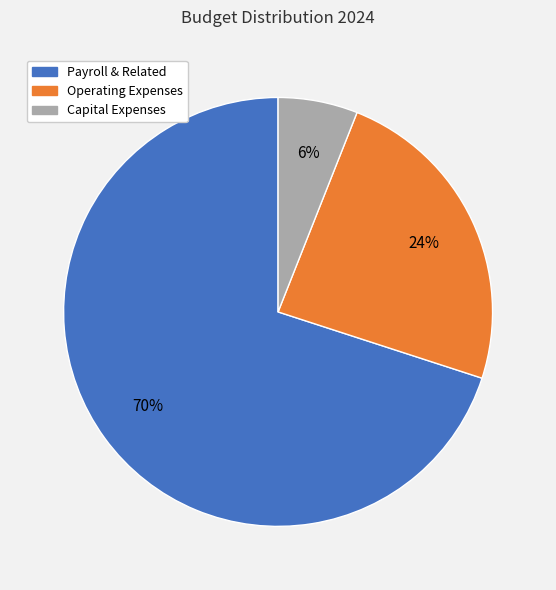

Between Operating Expenses and Payroll & Related, which is larger?

Payroll & Related